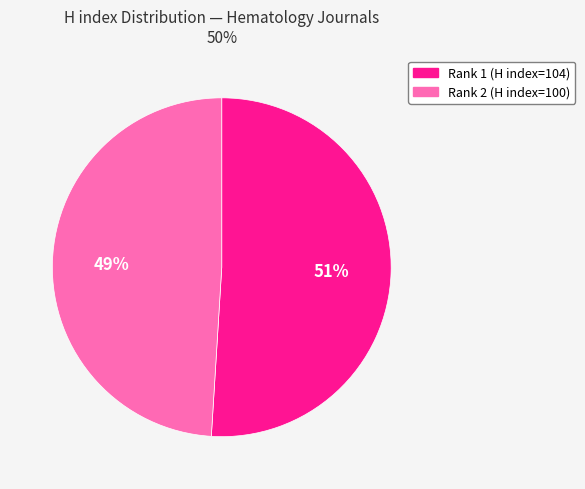

Which category has the biggest portion of the pie?

Rank 1 (H index=104)